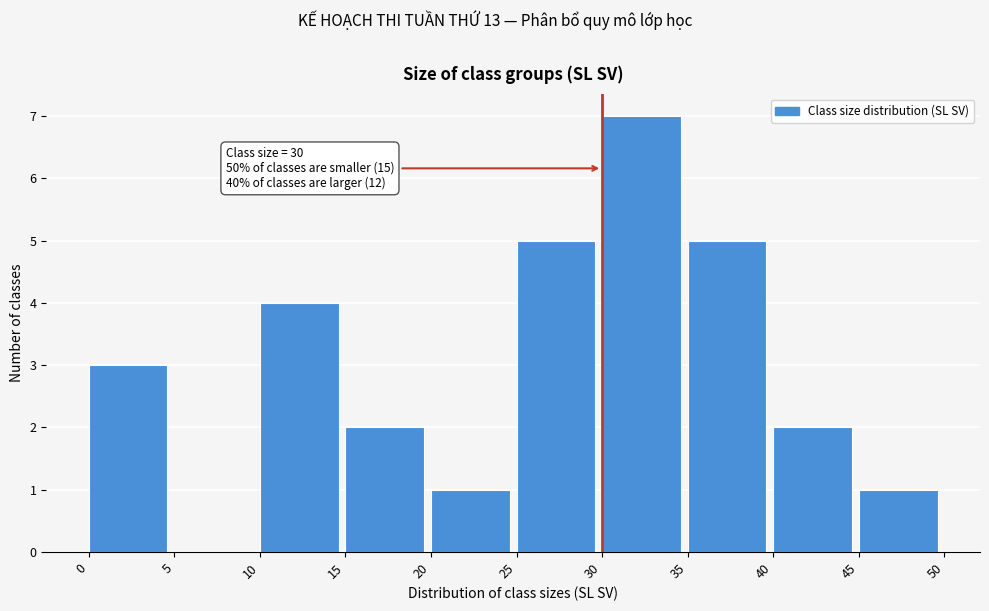

Which range on the x-axis has the tallest bar?

30 to 35